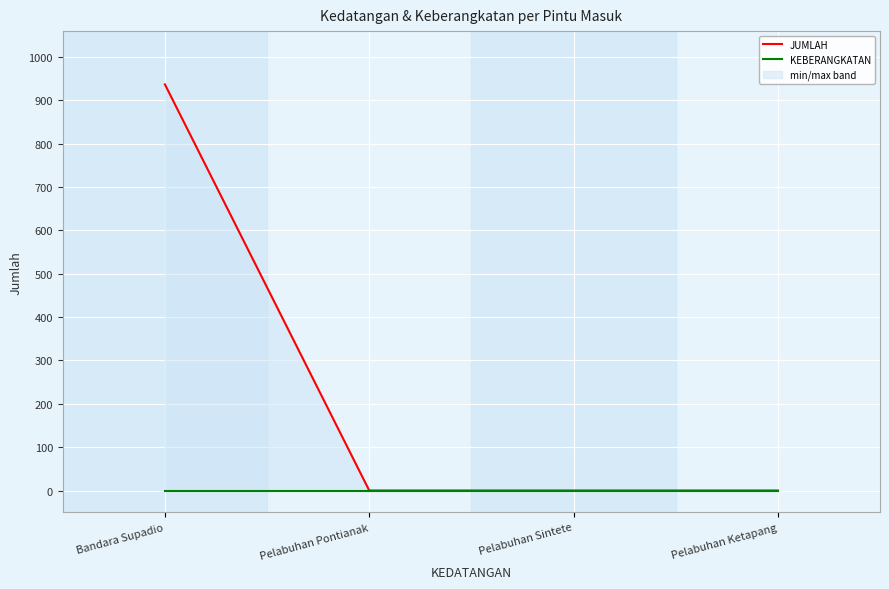

Reading left to right, transcribe all the data shown in this chart.

JUMLAH: 937	0	0	0
KEBERANGKATAN: 0	0	0	0